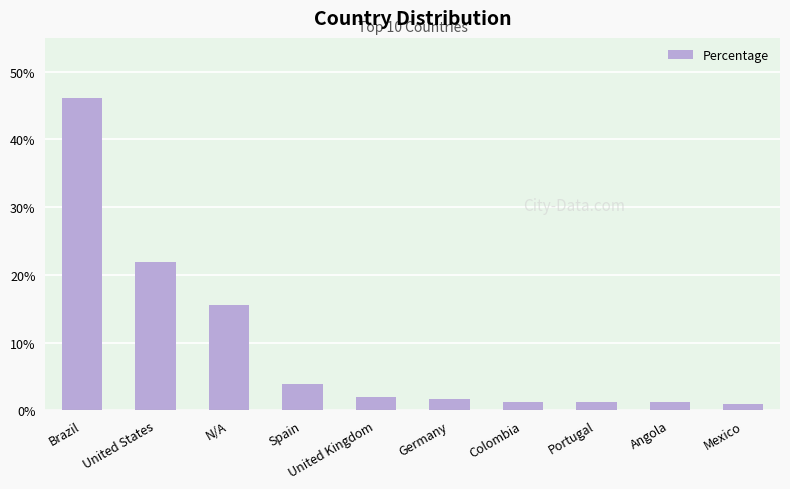

The chart shows a value of 15.5 at N/A. True or false?

True